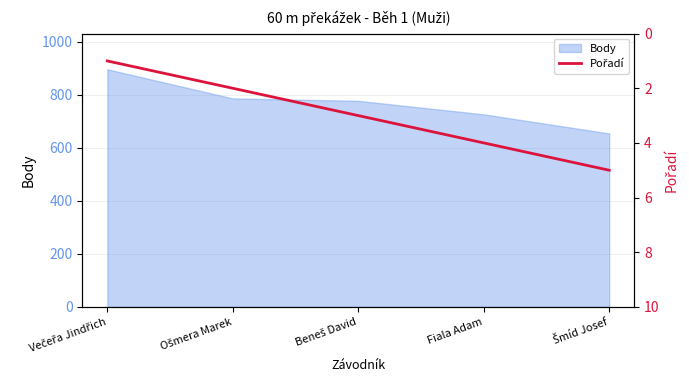

Where does the data first go above 3?

Fiala Adam